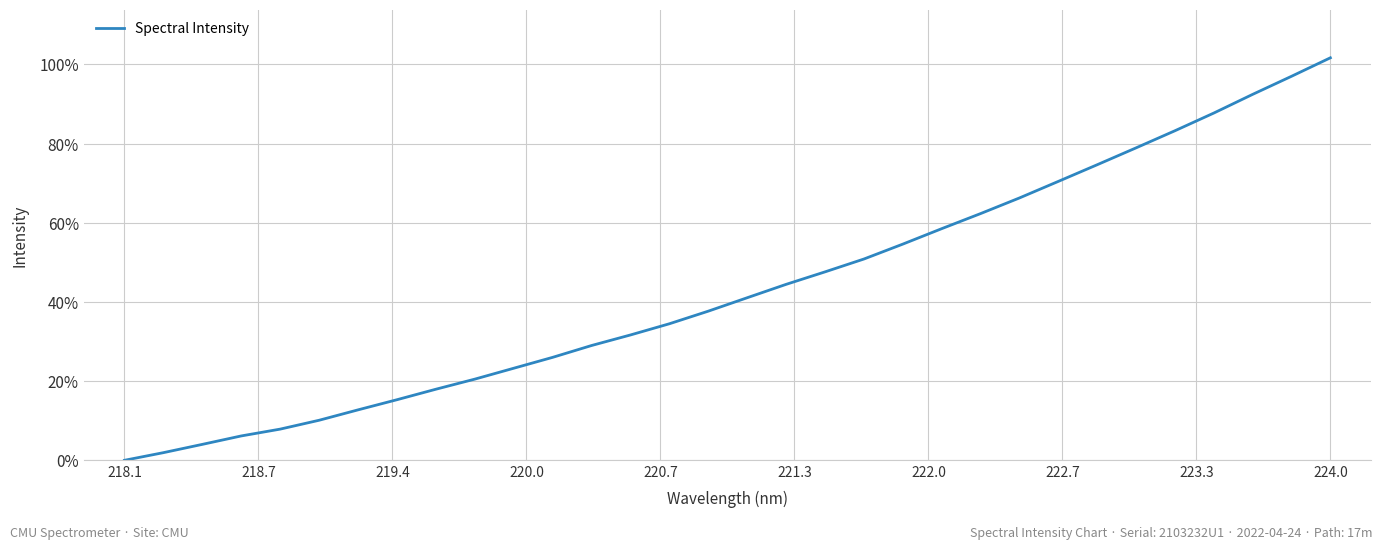

Reading left to right, transcribe all the data shown in this chart.

0.0	1.9	4.0	6.2	7.9	10.1	12.7	15.3	18.0	20.5	23.3	26.0	29.0	31.7	34.5	37.7	41.1	44.4	47.6	50.8	54.6	58.5	62.3	66.3	70.4	74.6	78.9	83.2	87.7	92.4	97.0	101.7